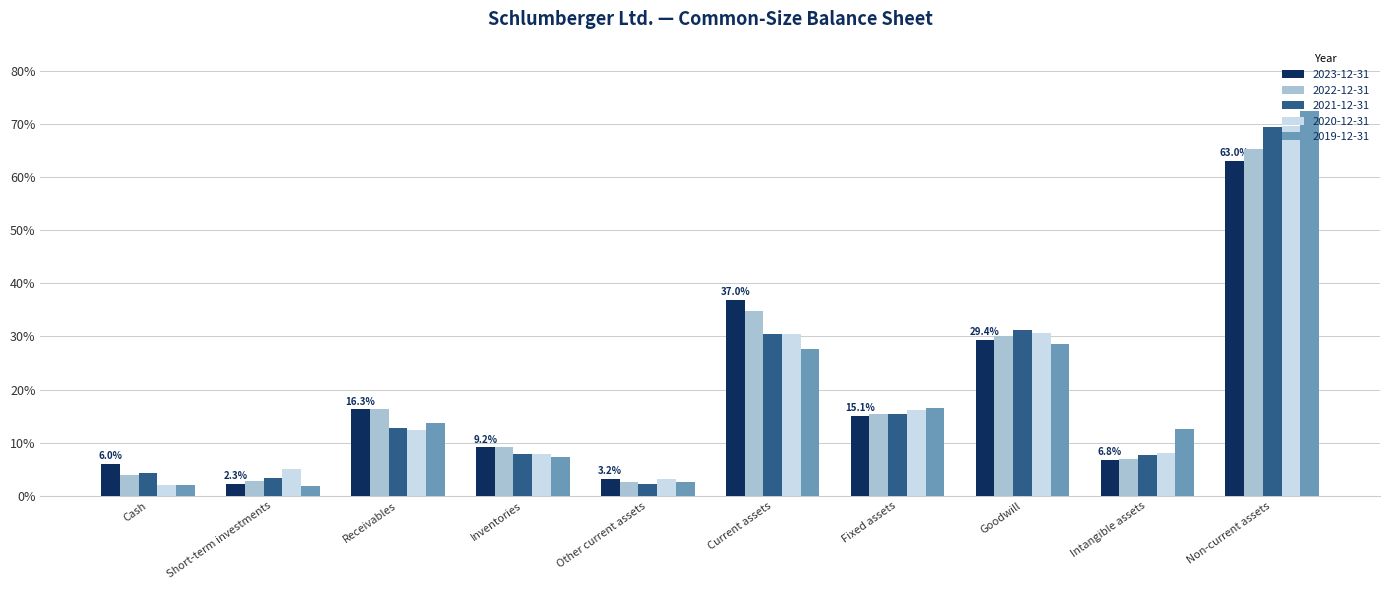

Reading left to right, transcribe all the data shown in this chart.

2023-12-31: 0.1	0.0	0.2	0.1	0.0	0.4	0.2	0.3	0.1	0.6
2022-12-31: 0.0	0.0	0.2	0.1	0.0	0.3	0.2	0.3	0.1	0.7
2021-12-31: 0.0	0.0	0.1	0.1	0.0	0.3	0.2	0.3	0.1	0.7
2020-12-31: 0.0	0.1	0.1	0.1	0.0	0.3	0.2	0.3	0.1	0.7
2019-12-31: 0.0	0.0	0.1	0.1	0.0	0.3	0.2	0.3	0.1	0.7